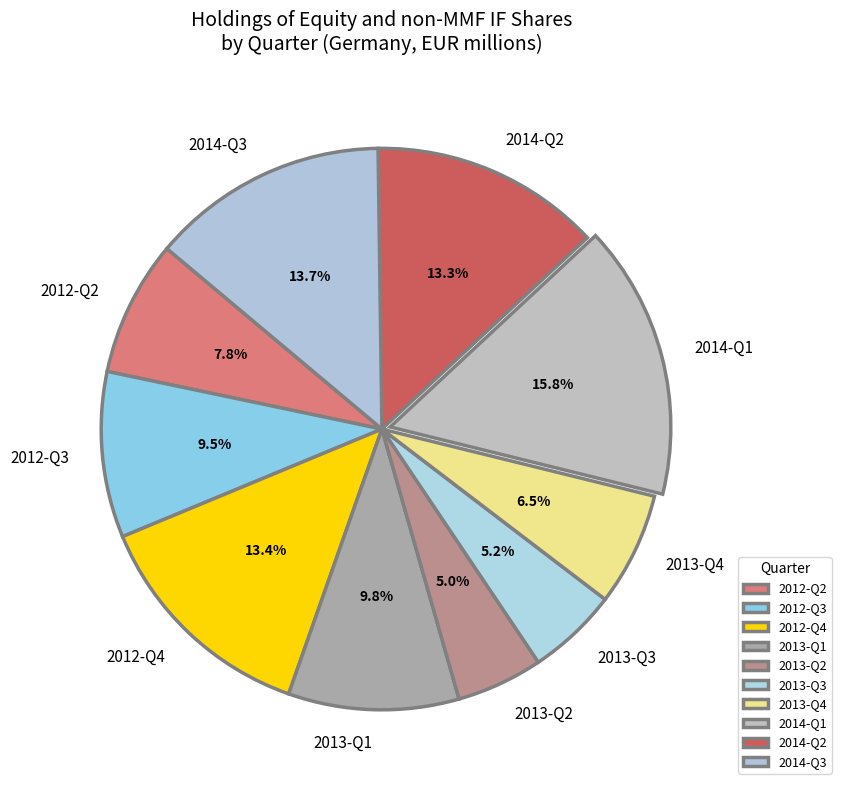

What portion of the pie excludes 2012-Q4?

86.6%